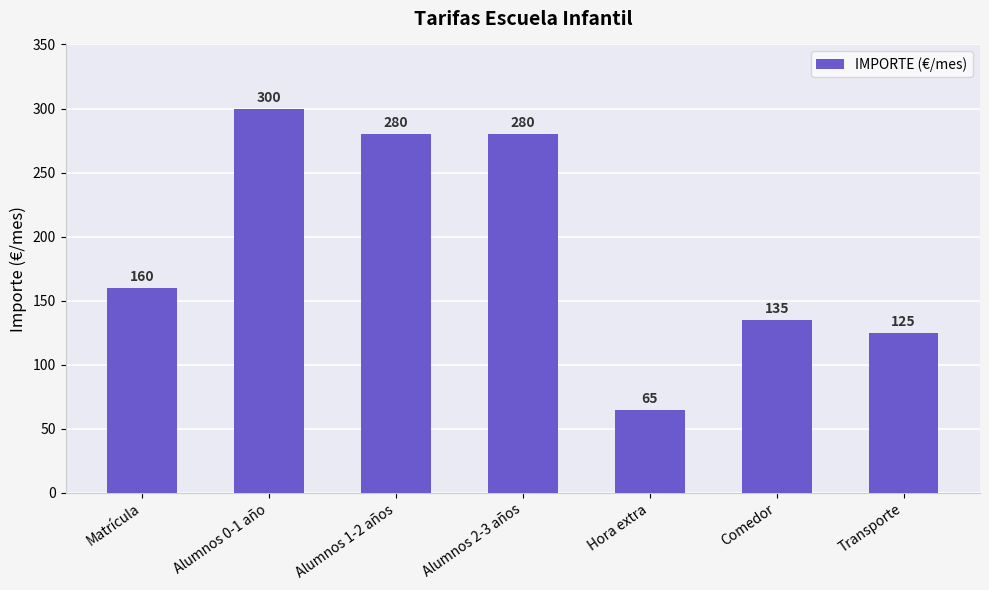

What position from the right is Matrícula?

7